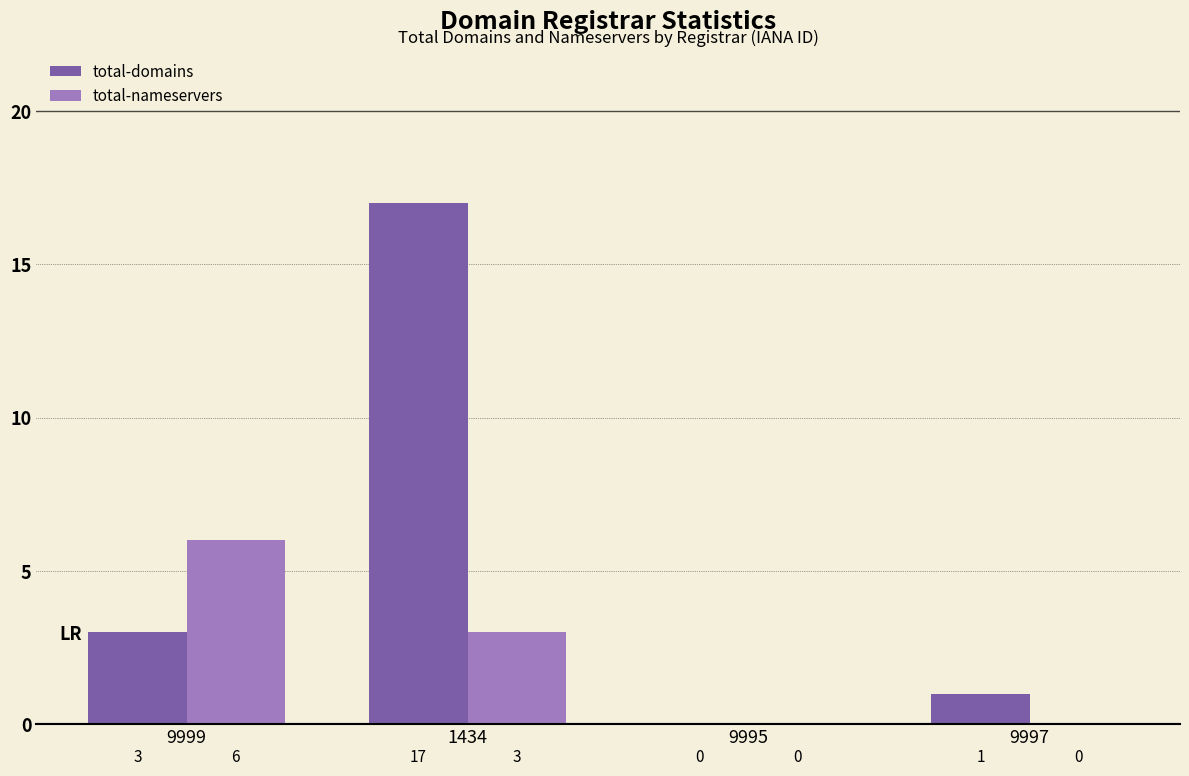

Which series changed the most between 9999 and 1434?

total-domains